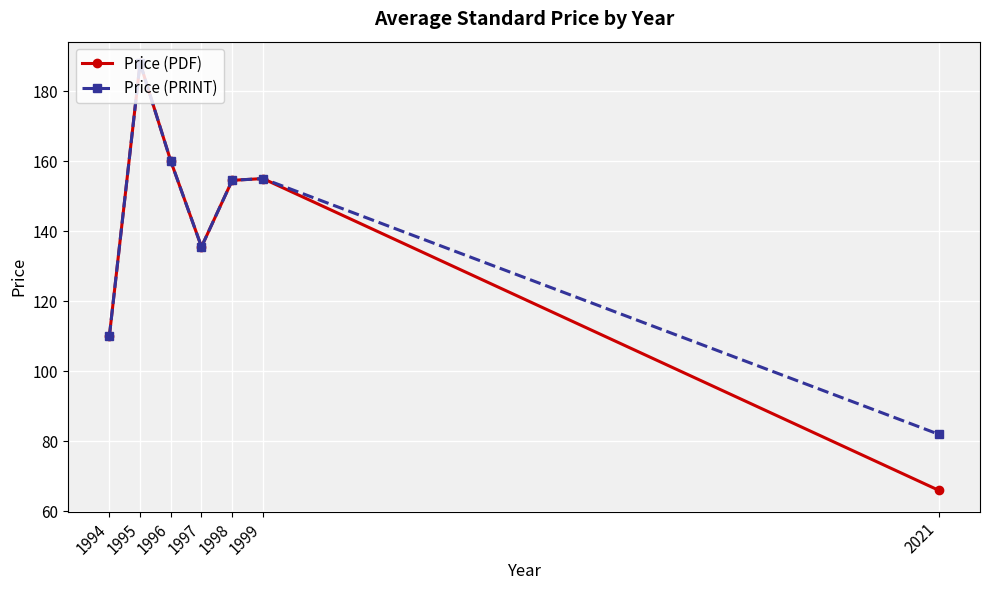

What is the spread (max minus min) of values at 2021?

16.0